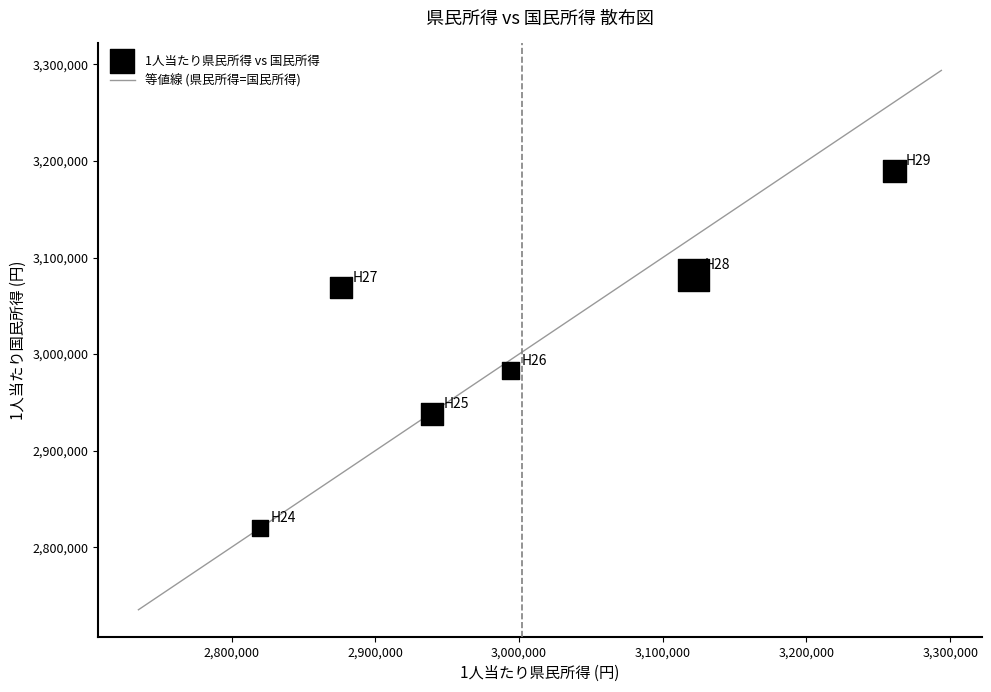

What is the average Y value?

3013667